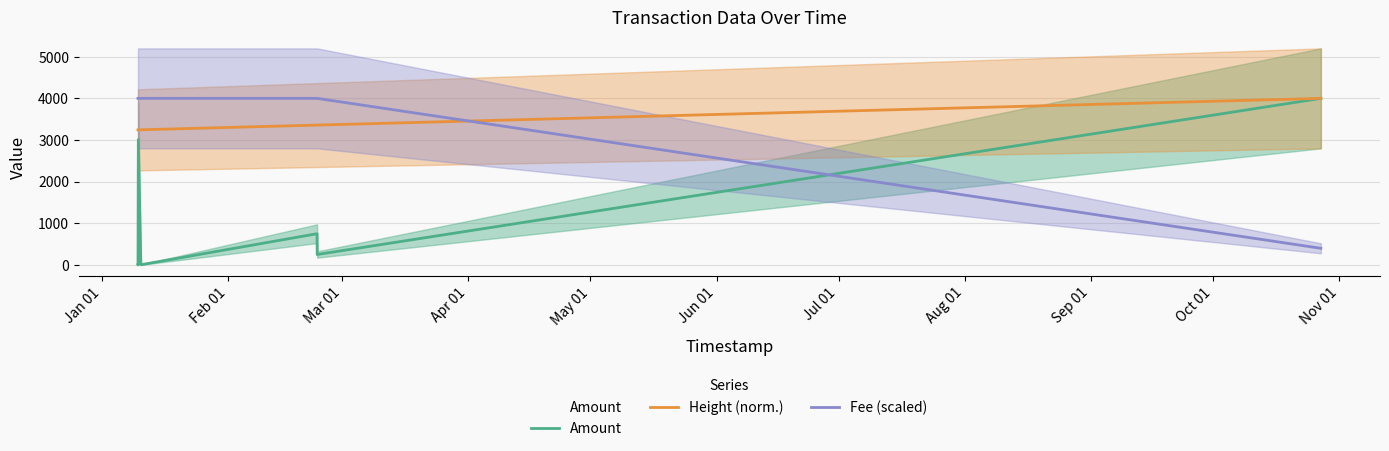

What is the maximum value for Fee (scaled)?

4000.0